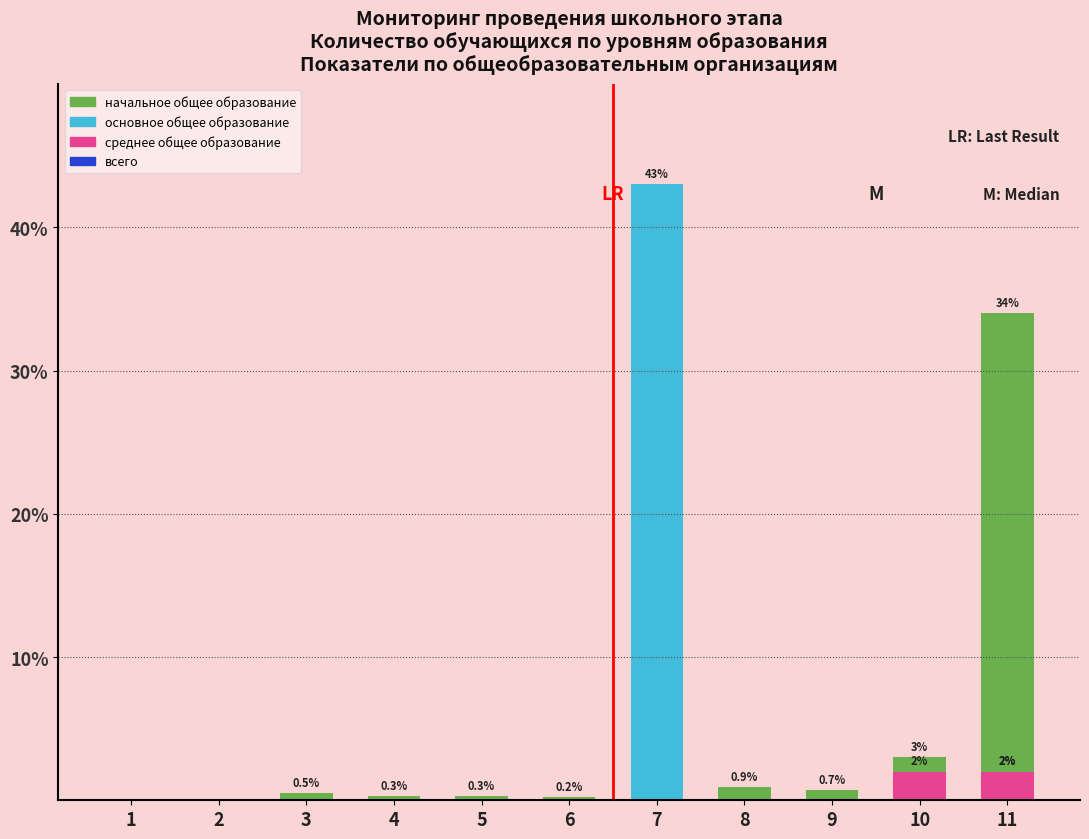

Which category has the highest value across all series?

7